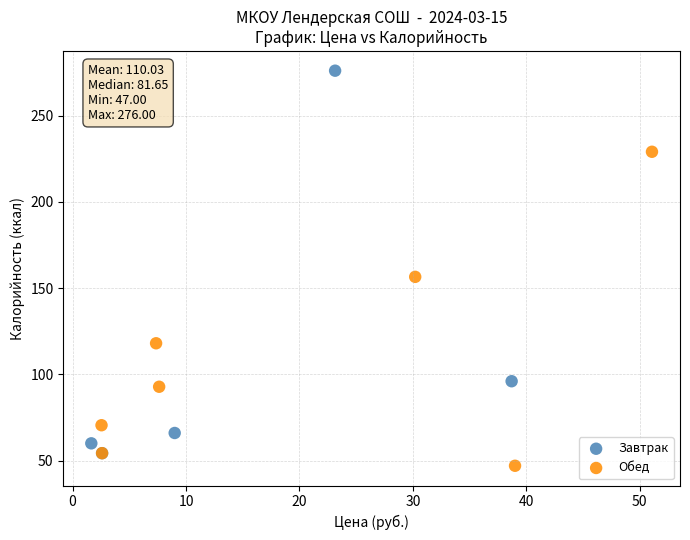

What are all the series names shown in the legend?

Завтрак, Обед